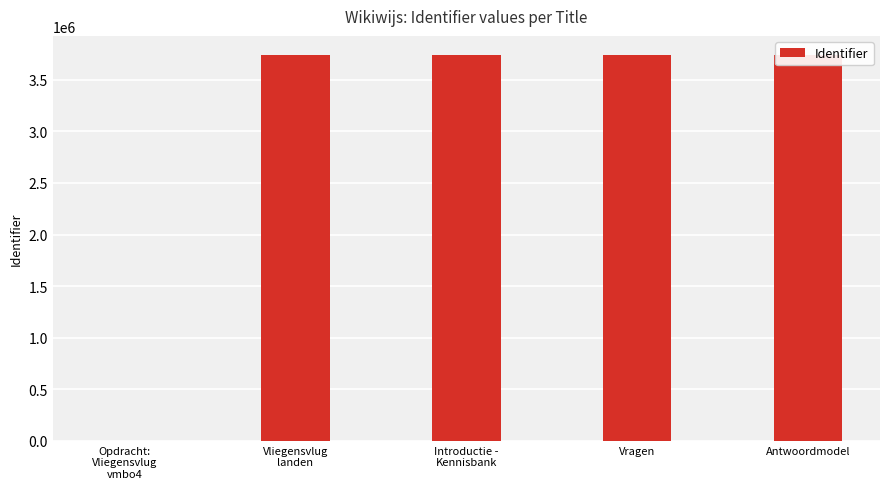

What position from the left is Vliegensvlug
landen?

2